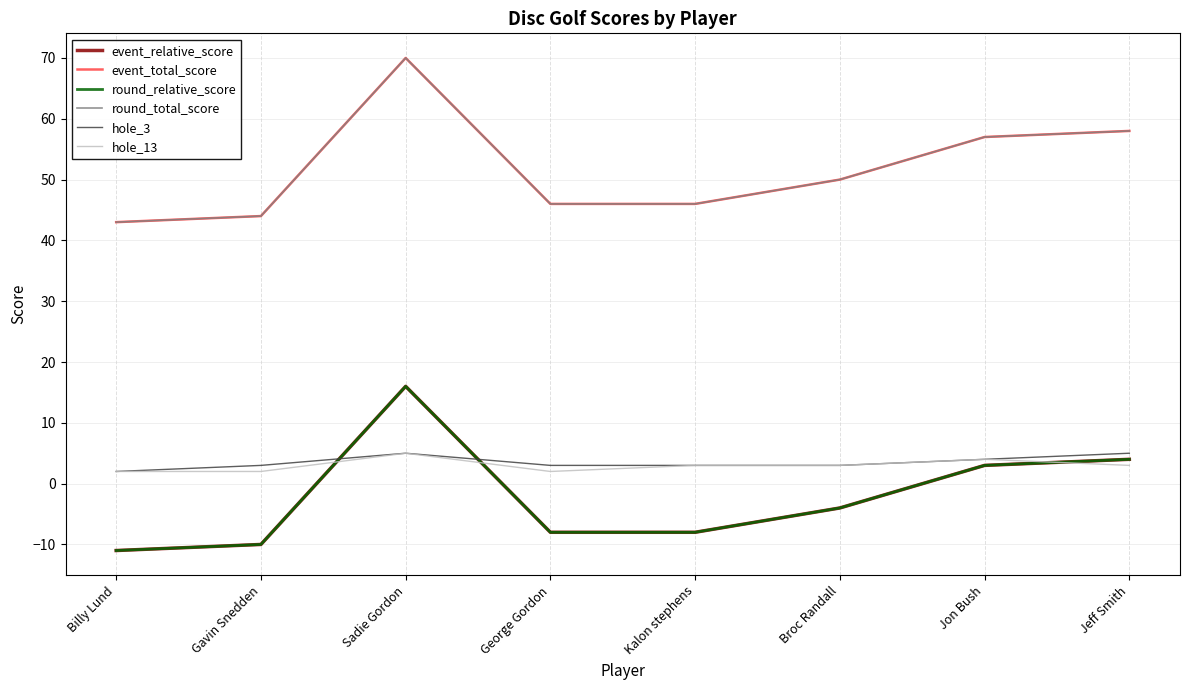

True or false: event_relative_score has more than 2 interior local peaks.

False